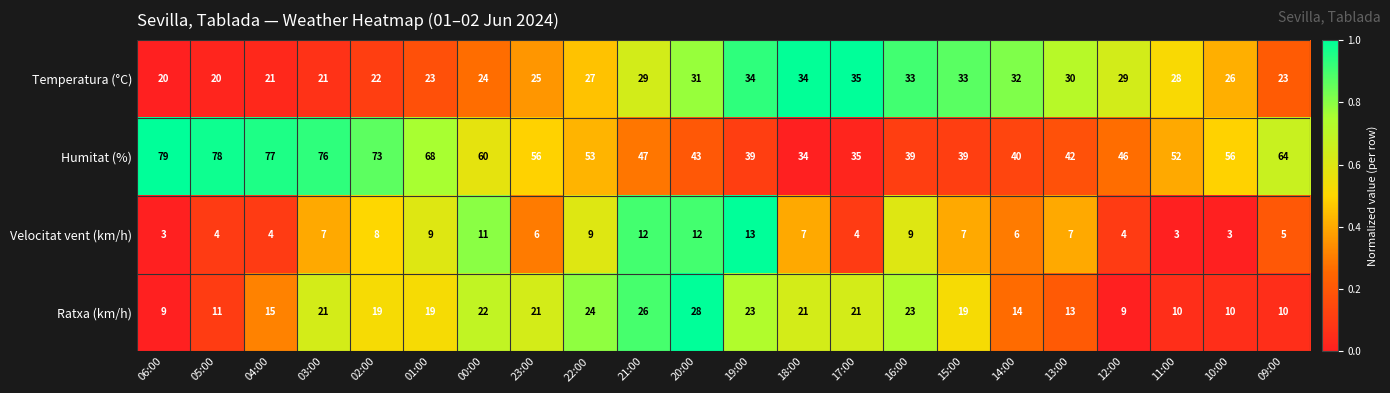

What is the approximate value of Humitat (%) at 05:00, to the nearest 10?

80